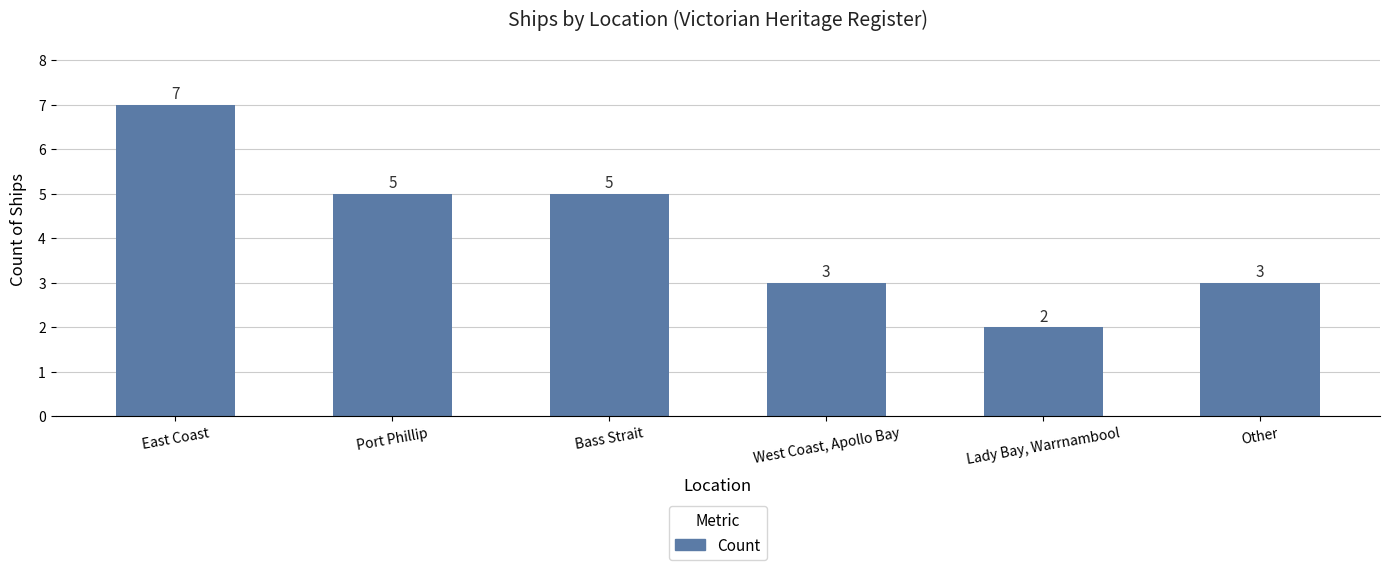

Which label corresponds to the smallest value in the chart?

Lady Bay, Warrnambool